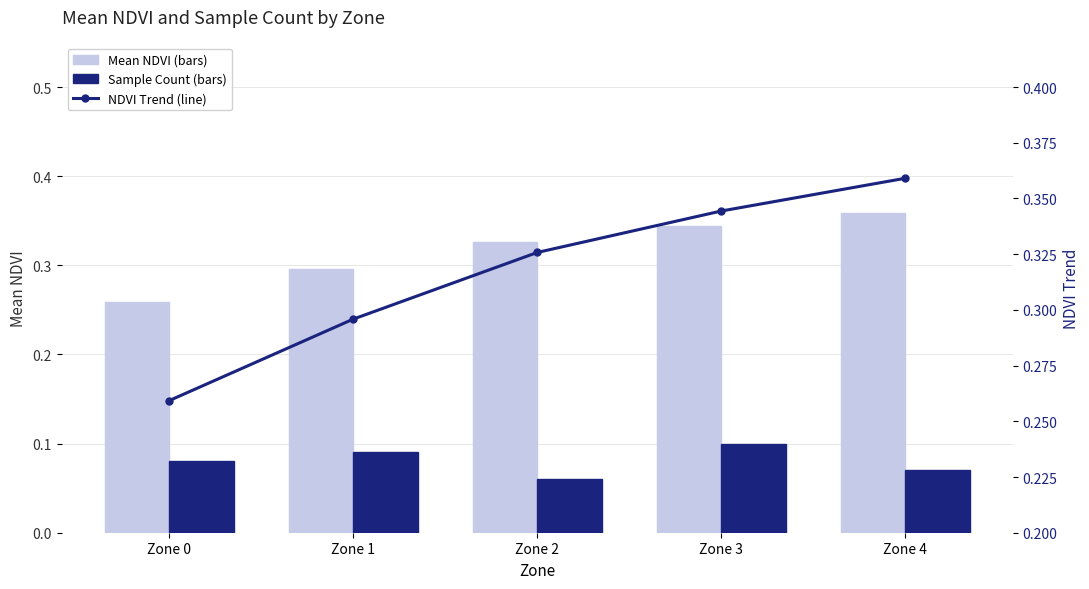

What is the maximum value shown in the chart?

0.4